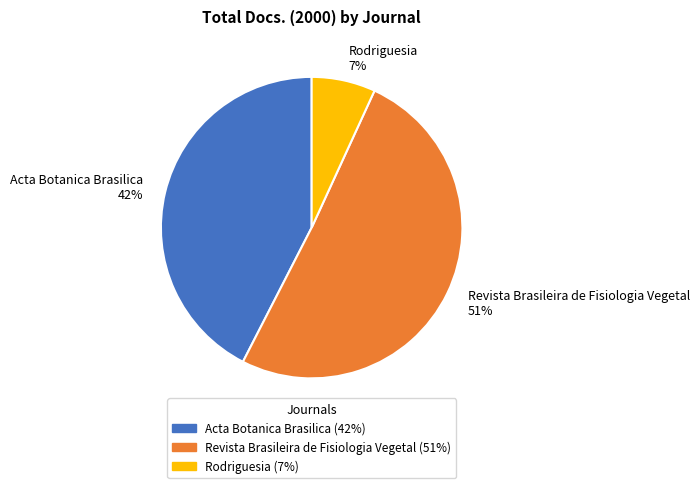

Combined, do Revista Brasileira de Fisiologia Vegetal and Rodriguesia account for over 50%?

Yes